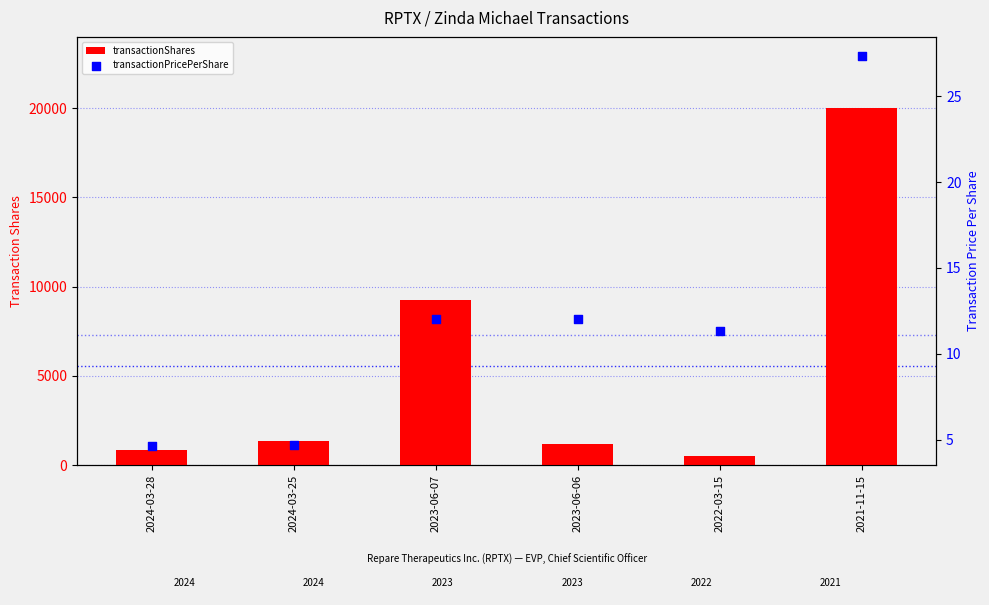

Is the value of transactionPricePerShare at 2023-06-07 greater than the value of transactionShares at 2024-03-25?

No